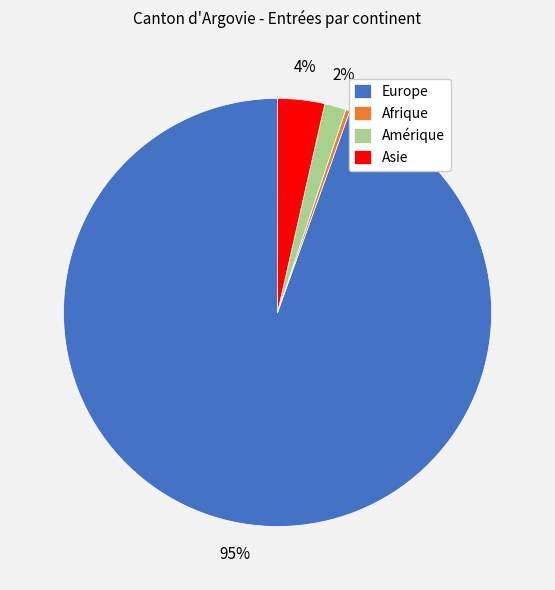

How many segments does this pie chart have?

4